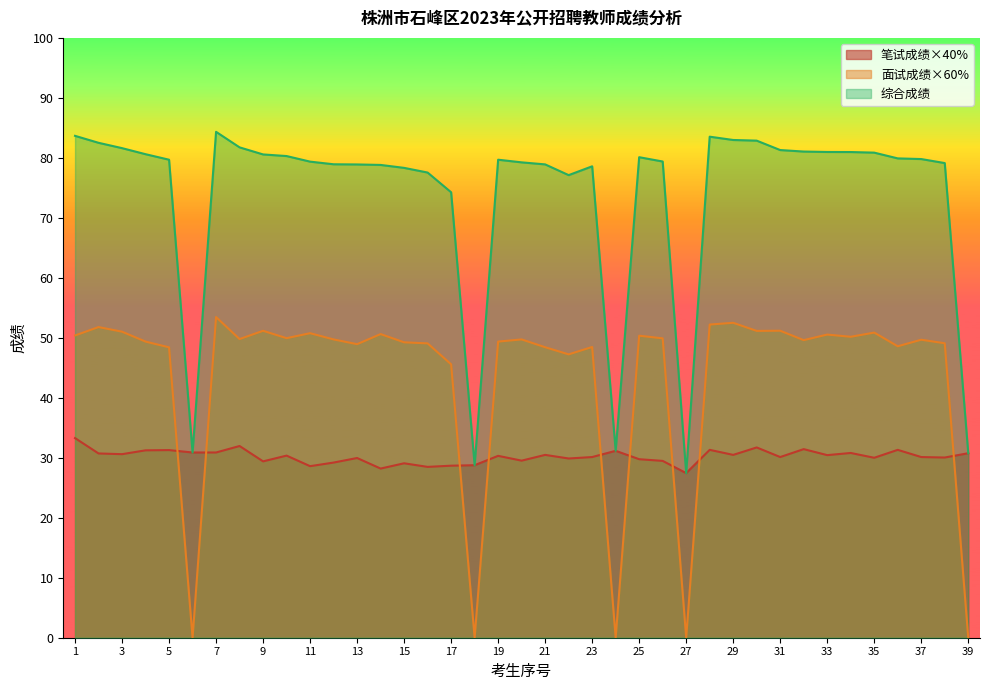

What value does the 笔试成绩×40% series have at 20?

29.5